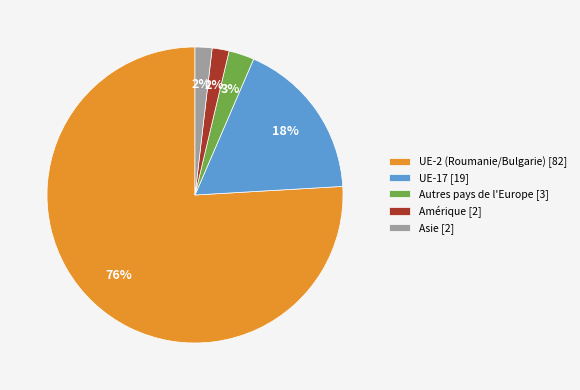

Which slice is the largest?

UE-2 (Roumanie/Bulgarie) [82]